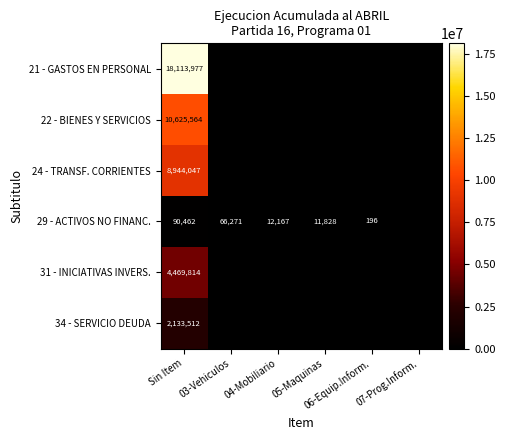

Where is 34 - SERVICIO DEUDA nearest to the value 1066756?

Sin Item